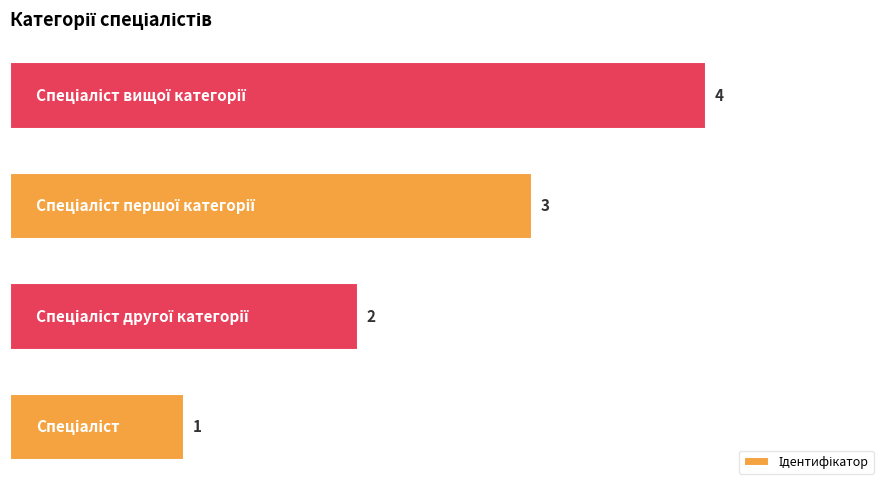

What is the sum of all values?

10